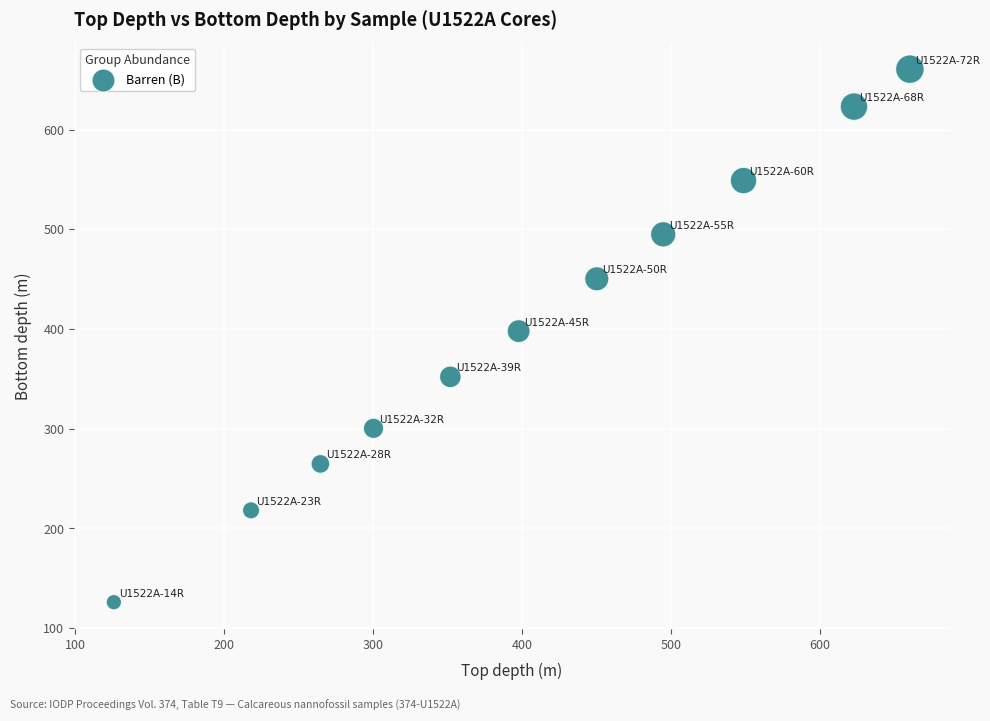

What is the range of X values (max minus min)?

534.7